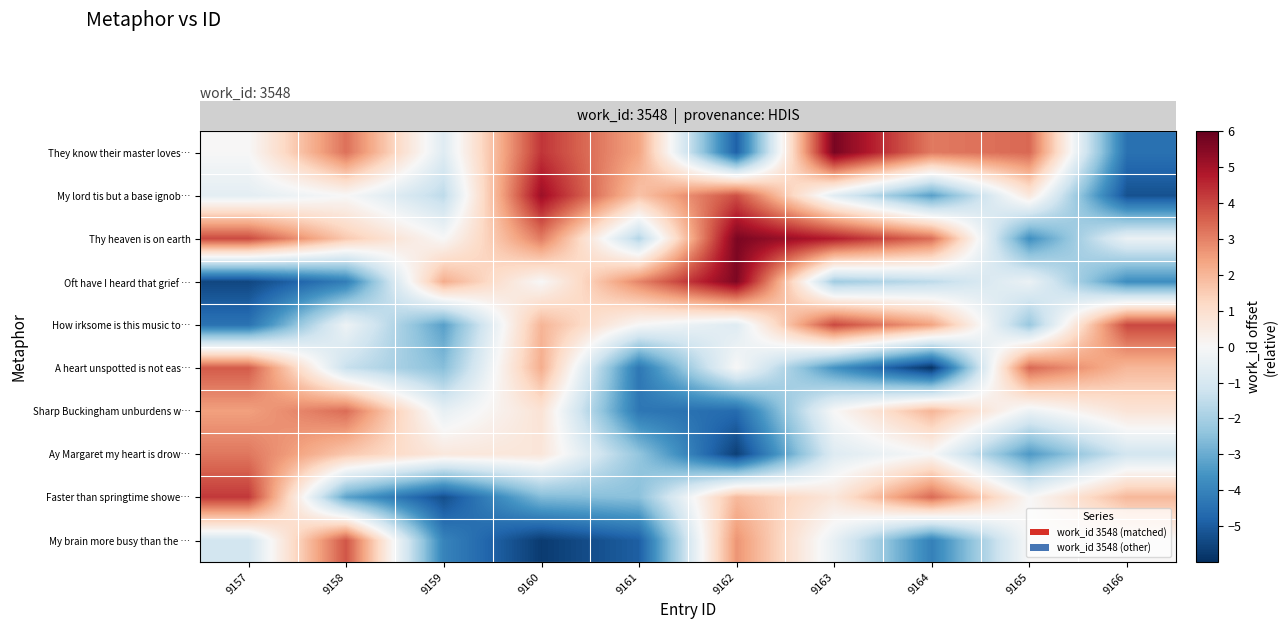

Which series changed the most between 9165 and 9166?

row_0